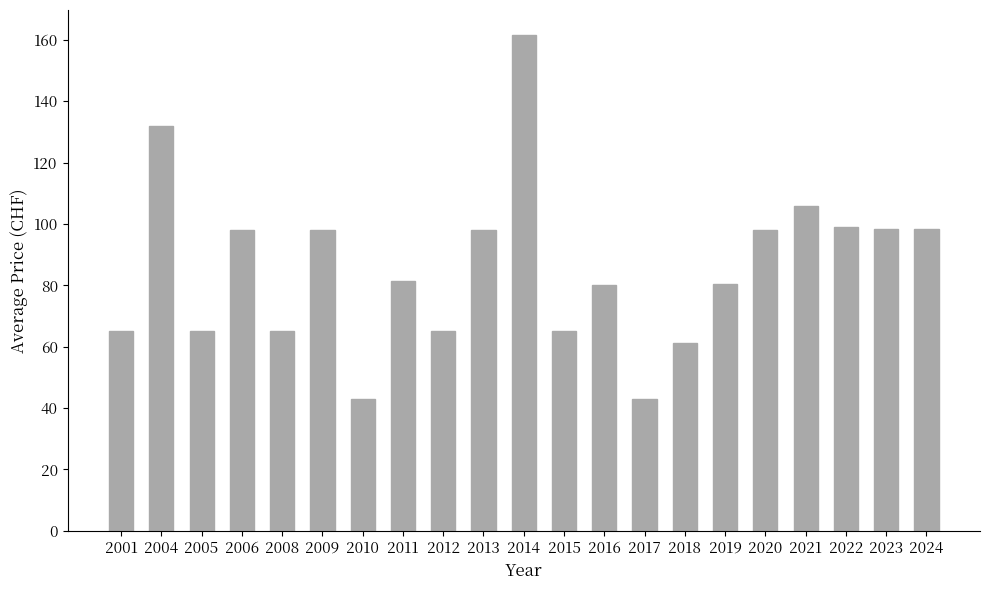

True or false: the data shows 159.0 at 2020.

False